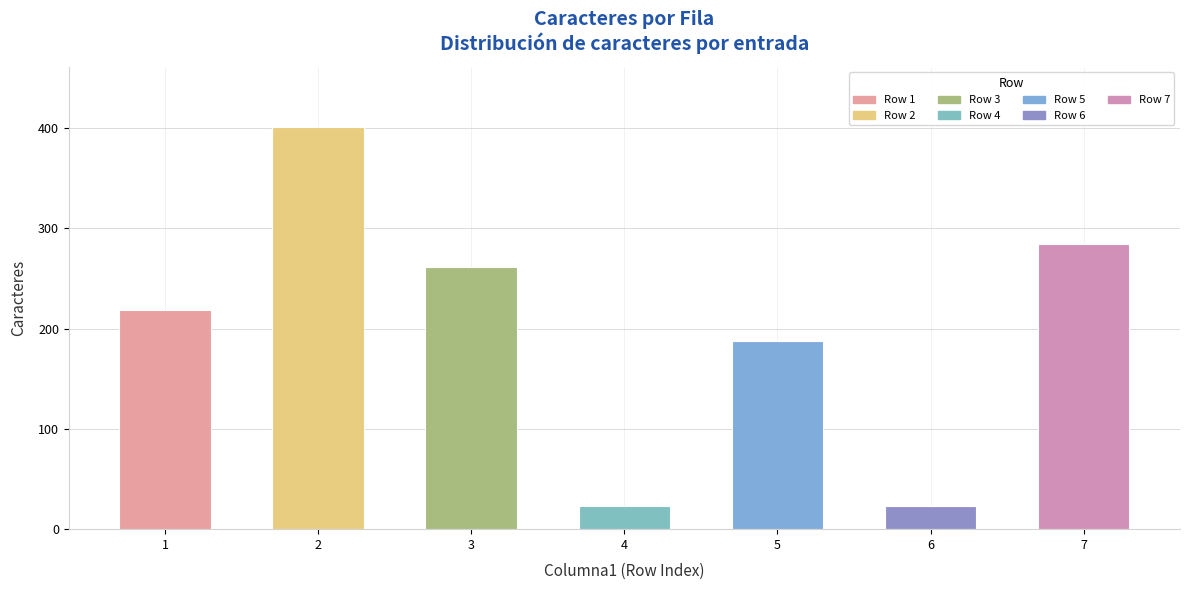

What is the difference between the second highest and minimum values?

261